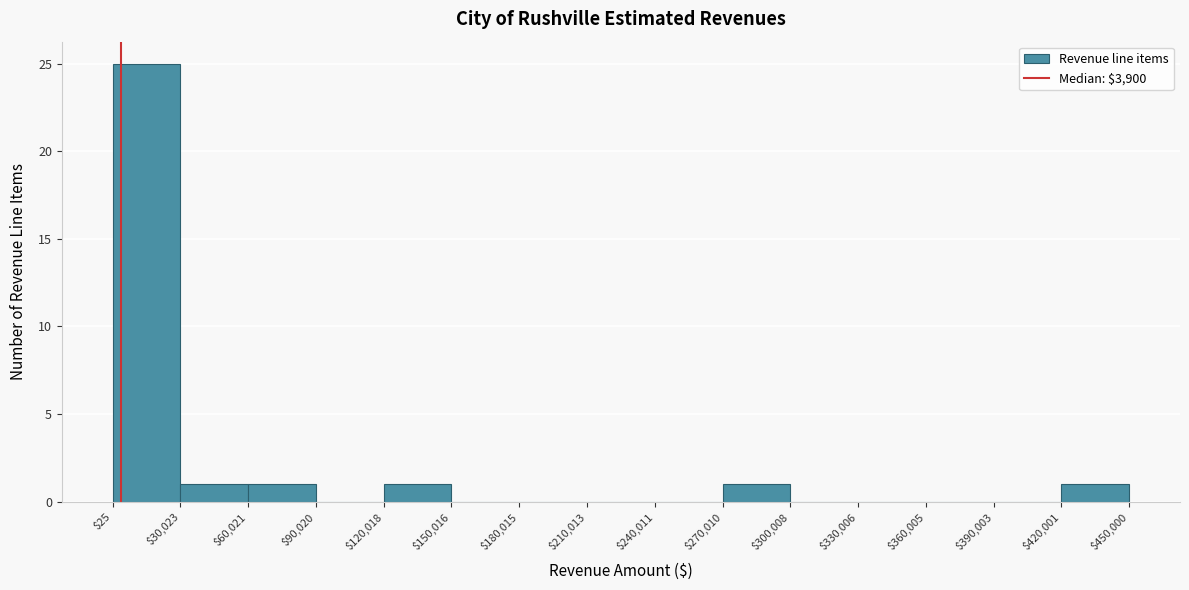

Reading left to right, transcribe this chart: for each bar, give the range it covers on the x-axis and its height. The values are not printed on the chart, so give them approximately, as read against the axis.

$25 to $30,023: 25
$30,023 to $60,021: 1
$60,021 to $90,020: 1
$90,020 to $120,018: 0
$120,018 to $150,016: 1
$150,016 to $180,015: 0
$180,015 to $210,013: 0
$210,013 to $240,011: 0
$240,011 to $270,010: 0
$270,010 to $300,008: 1
$300,008 to $330,006: 0
$330,006 to $360,005: 0
$360,005 to $390,003: 0
$390,003 to $420,001: 0
$420,001 to $450,000: 1